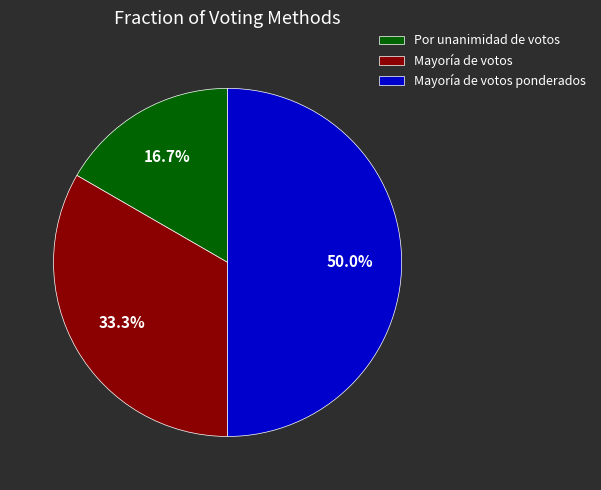

Does Mayoría de votos represent more than half of the total?

No